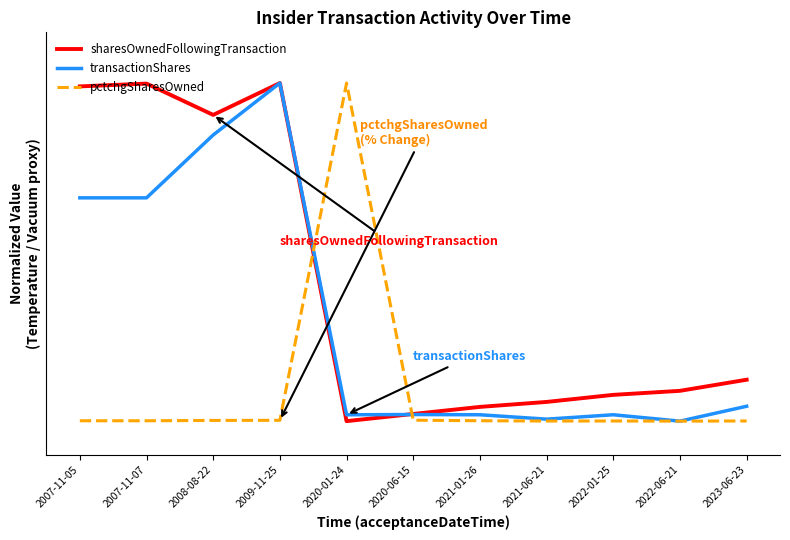

Is this an area chart (filled region under the line)?

No